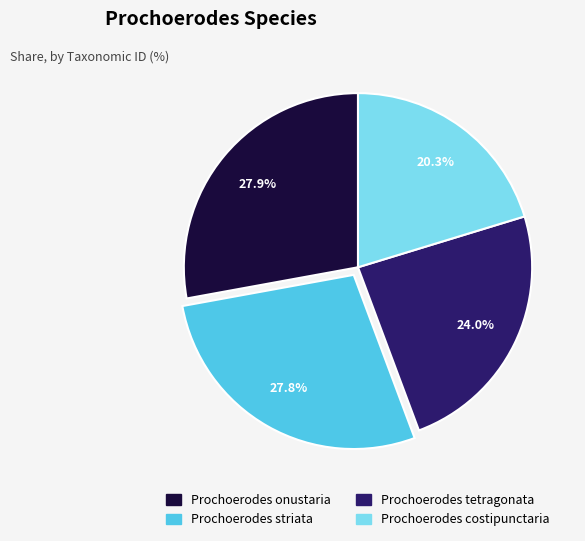

What percentage do Prochoerodes onustaria and Prochoerodes striata together represent?

55.7%